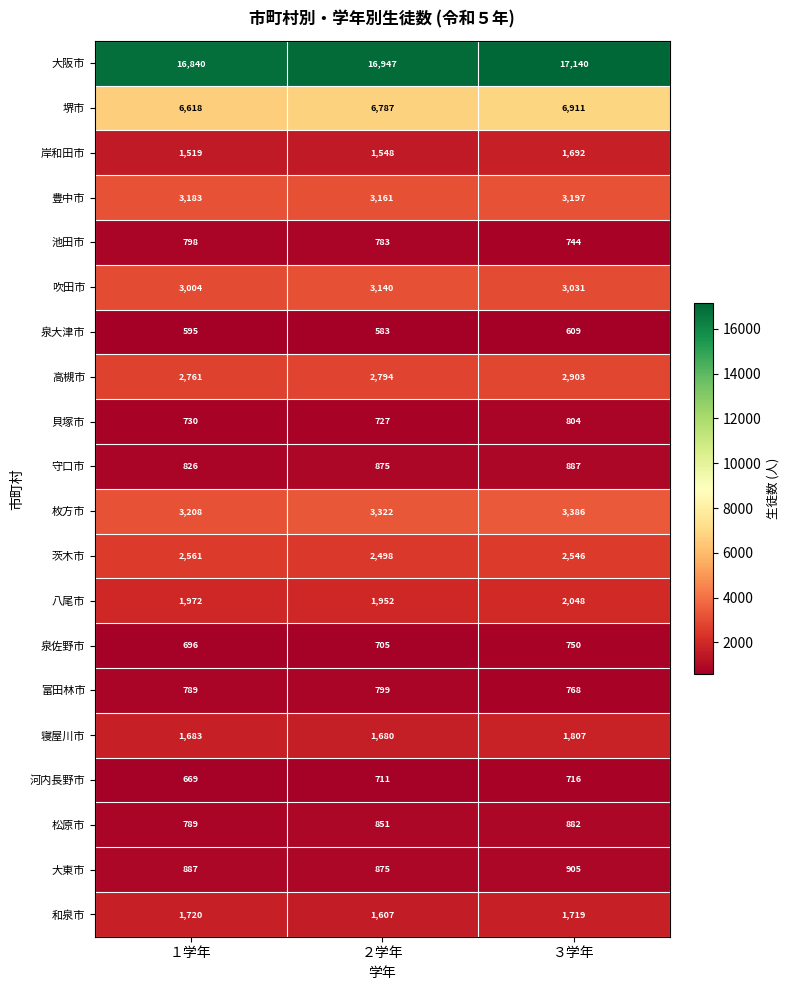

How many series are shown in this chart?

20